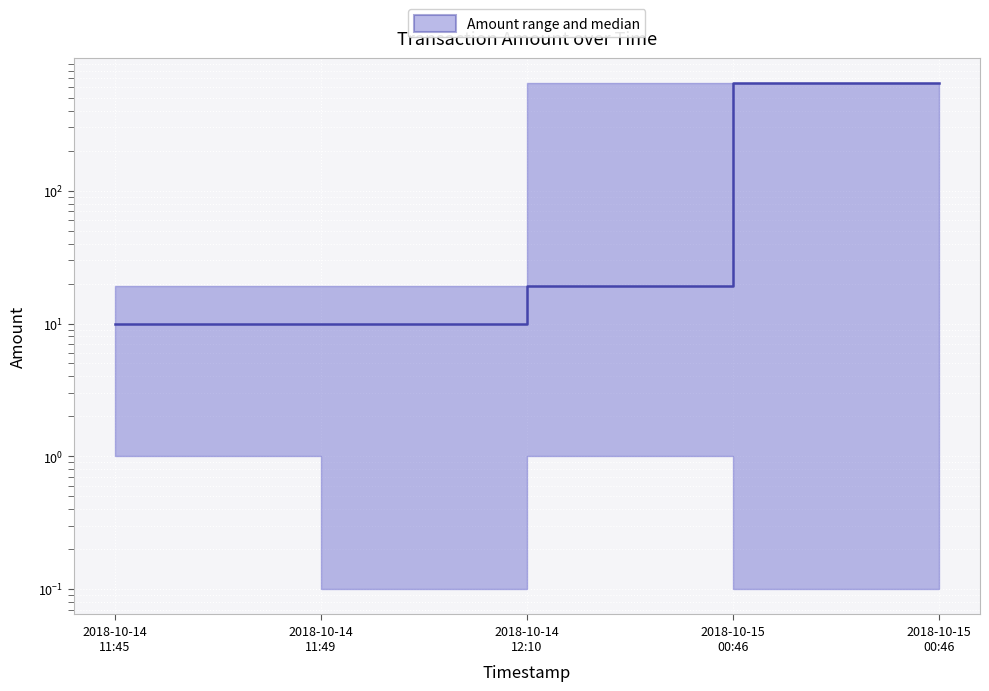

Which label corresponds to the largest value in the chart?

2018-10-15
00:46